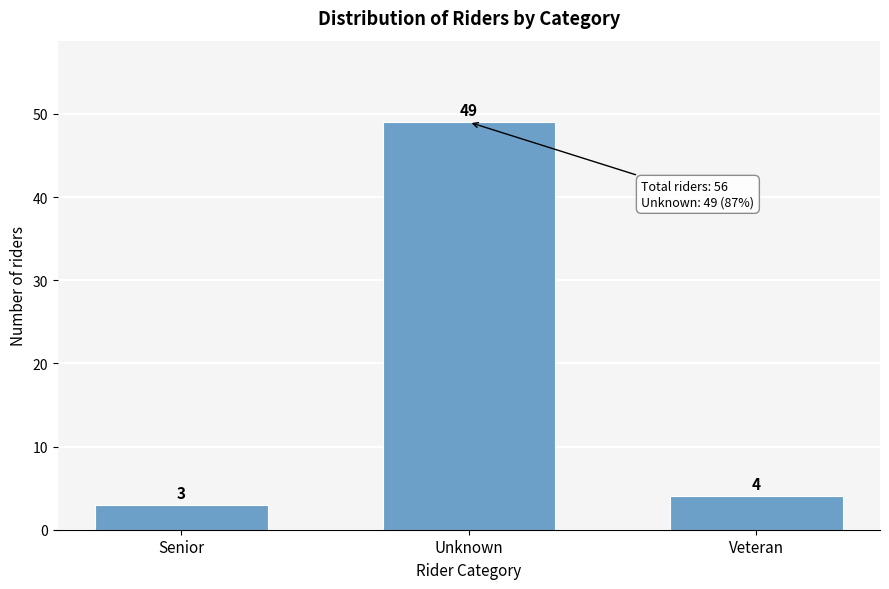

Reading right to left, extract all data points from this chart.

Veteran=4	Unknown=49	Senior=3